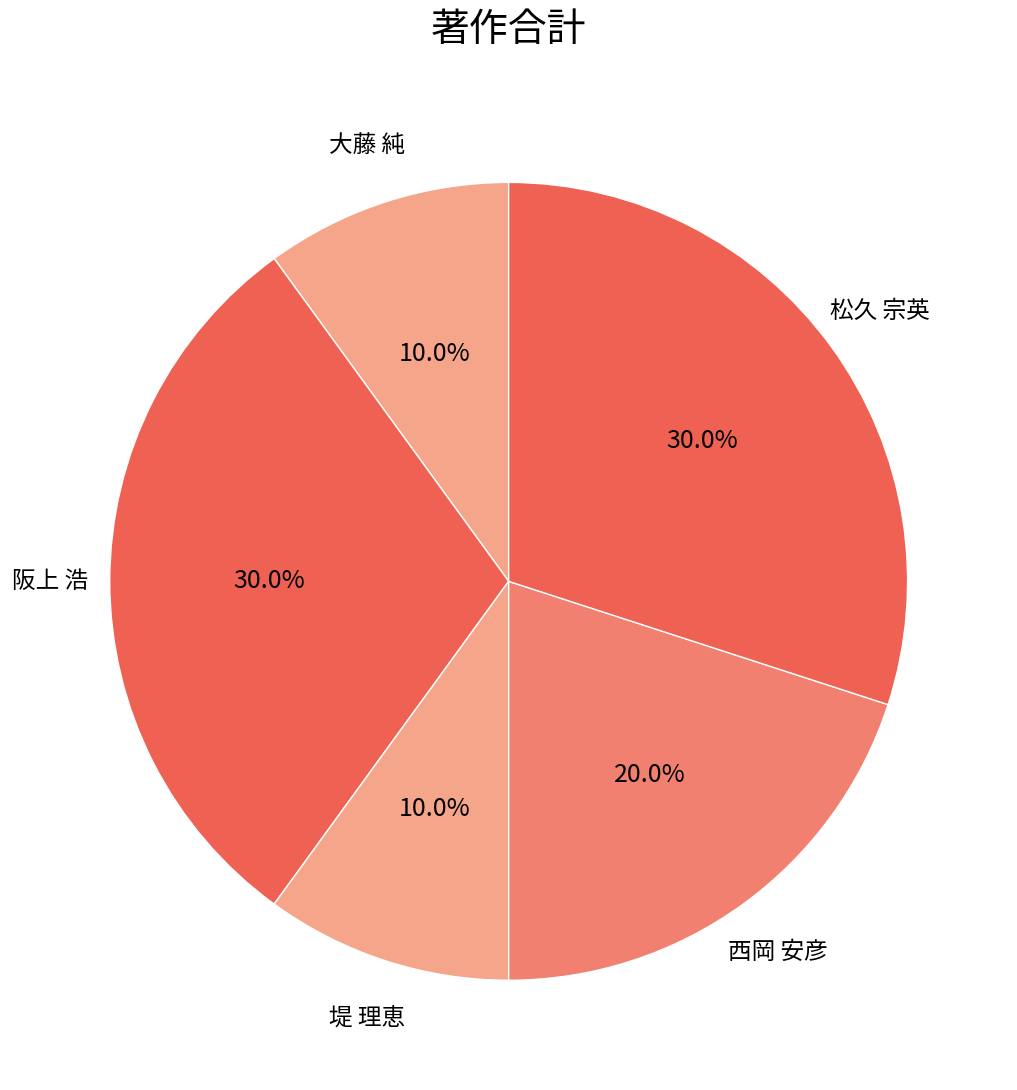

What is the largest slice in the pie chart?

阪上 浩